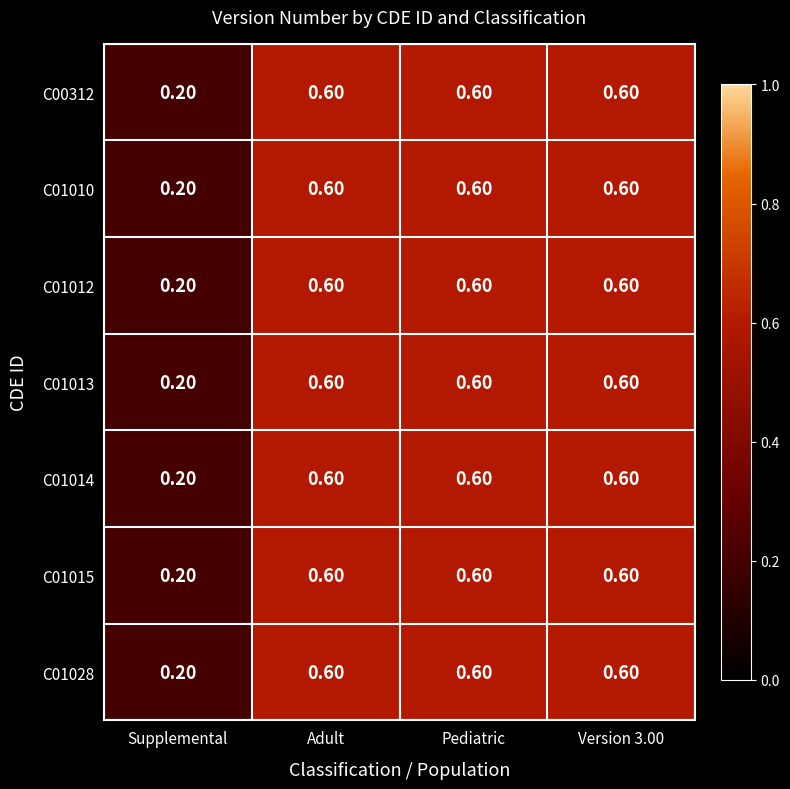

What is the sum of the C01014 values at Adult and Supplemental?

0.8